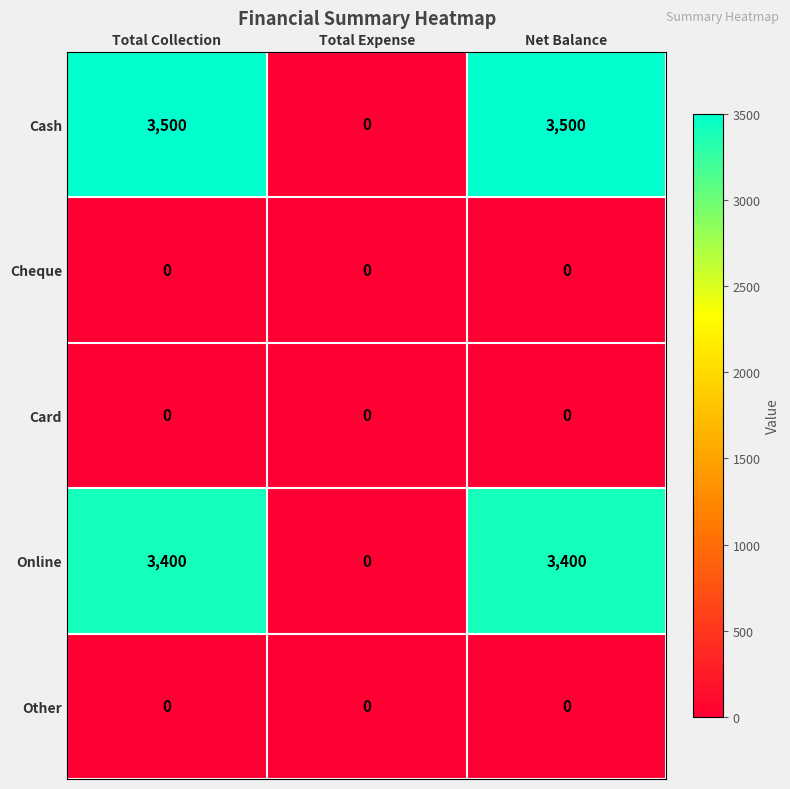

Reading right to left, transcribe all the data shown in this chart.

Cash: 3500	0	3500
Cheque: 0	0	0
Card: 0	0	0
Online: 3400	0	3400
Other: 0	0	0